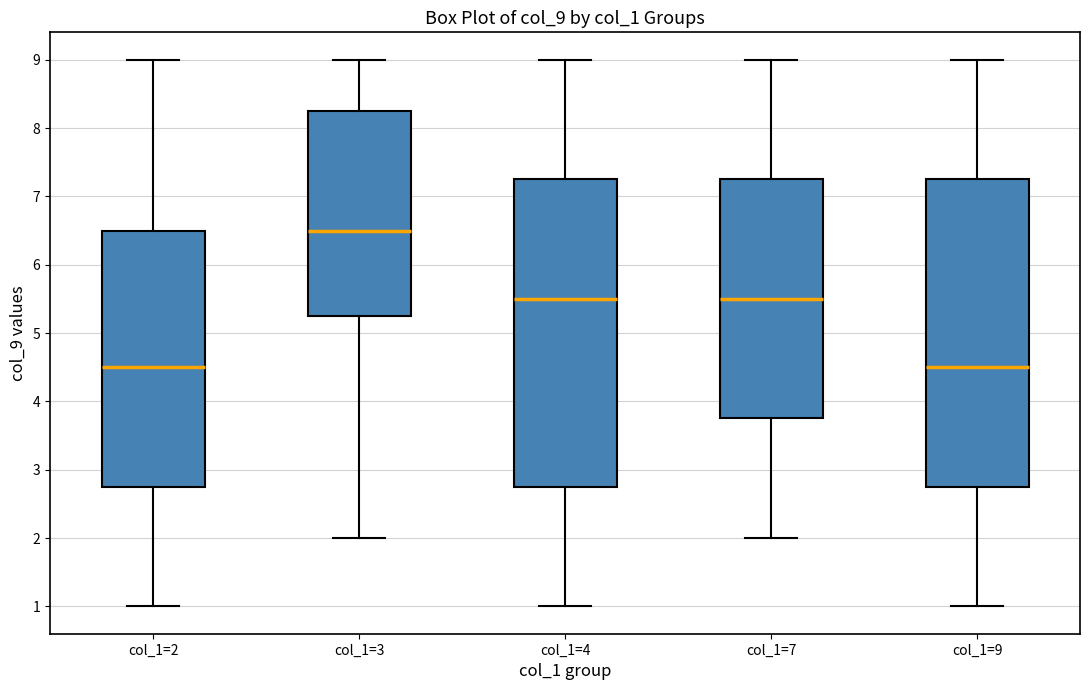

Reading left to right, transcribe this box plot: for each box, give where its median line is, the range the box spans, and where its two whiskers end, as read against the y-axis. The values are not printed on the chart, so give them approximately, as read against the axis.

col_1=2: median 4.5, box 2.8 to 6.5, whiskers 1.0 to 9.0
col_1=3: median 6.5, box 5.3 to 8.3, whiskers 2.0 to 9.0
col_1=4: median 5.5, box 2.8 to 7.3, whiskers 1.0 to 9.0
col_1=7: median 5.5, box 3.8 to 7.3, whiskers 2.0 to 9.0
col_1=9: median 4.5, box 2.8 to 7.3, whiskers 1.0 to 9.0